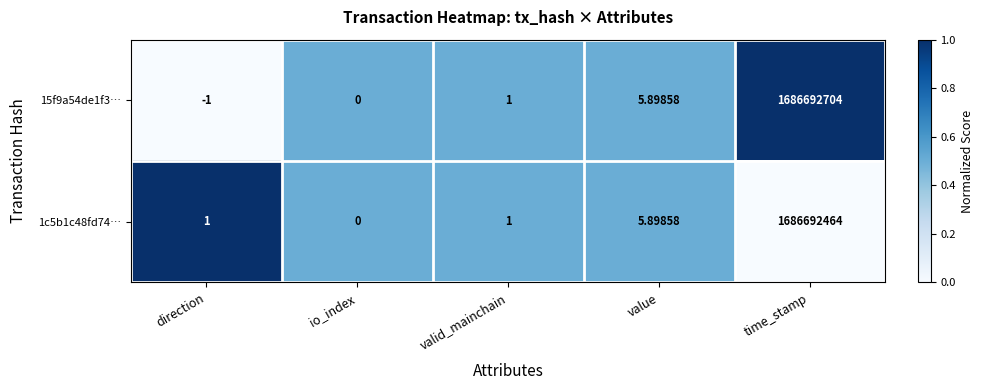

Which series has the largest total across all categories?

15f9a54de1f3…